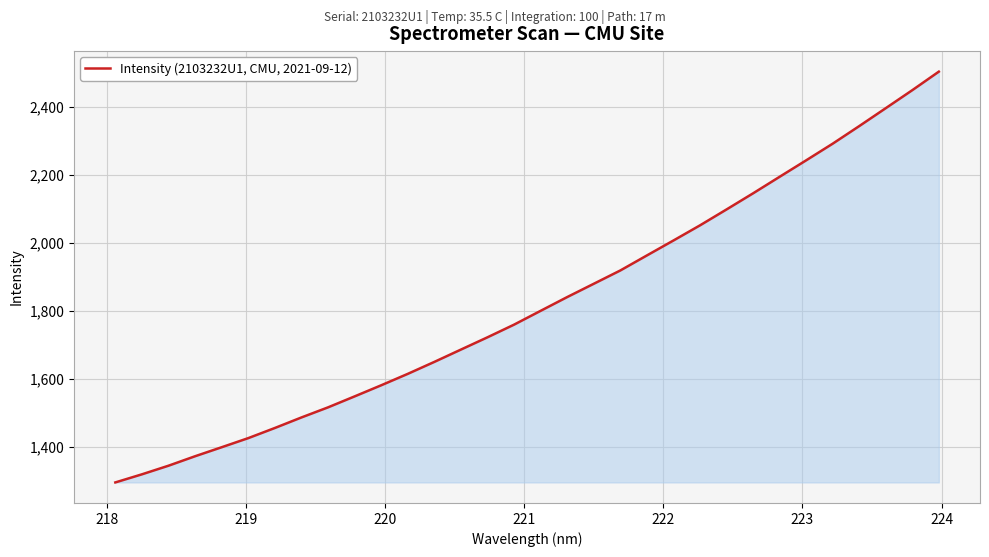

What is the smallest value displayed?

1294.8